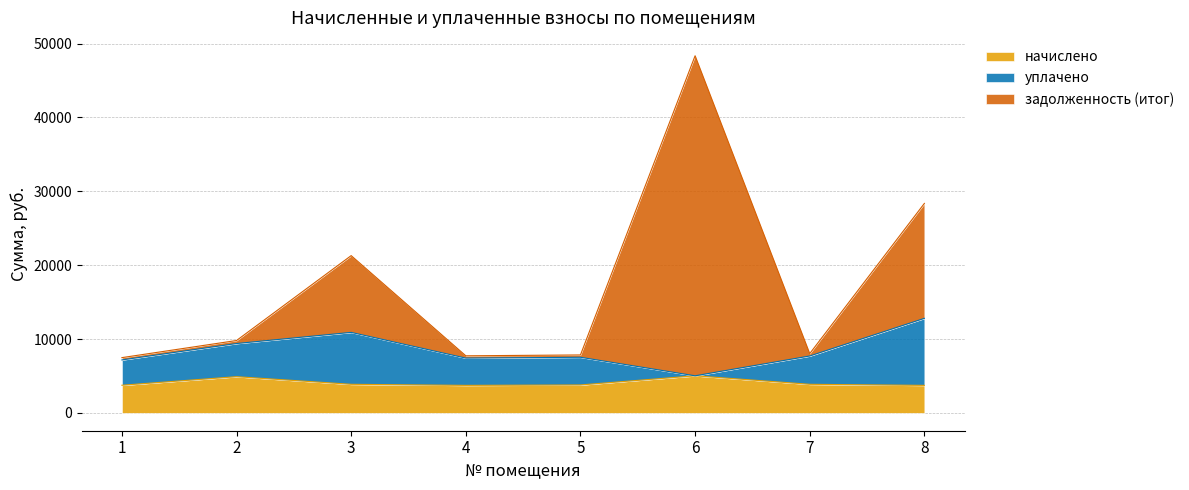

How many values in the уплачено series are below 7703?

4